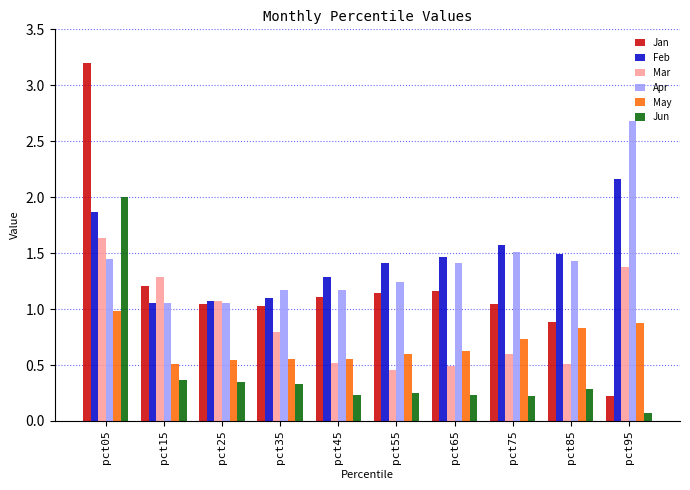

At which label does Jan first exceed 1?

pct05